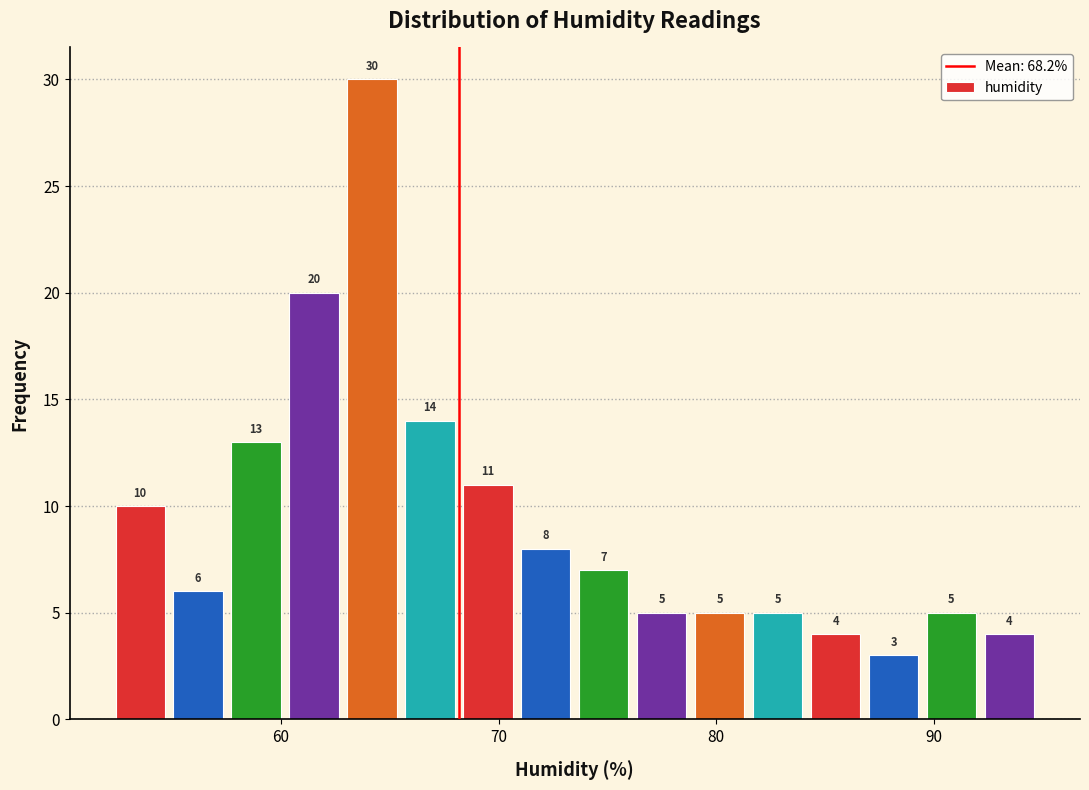

Read against the x-axis, roughly where is the centre of the tallest bar?

64